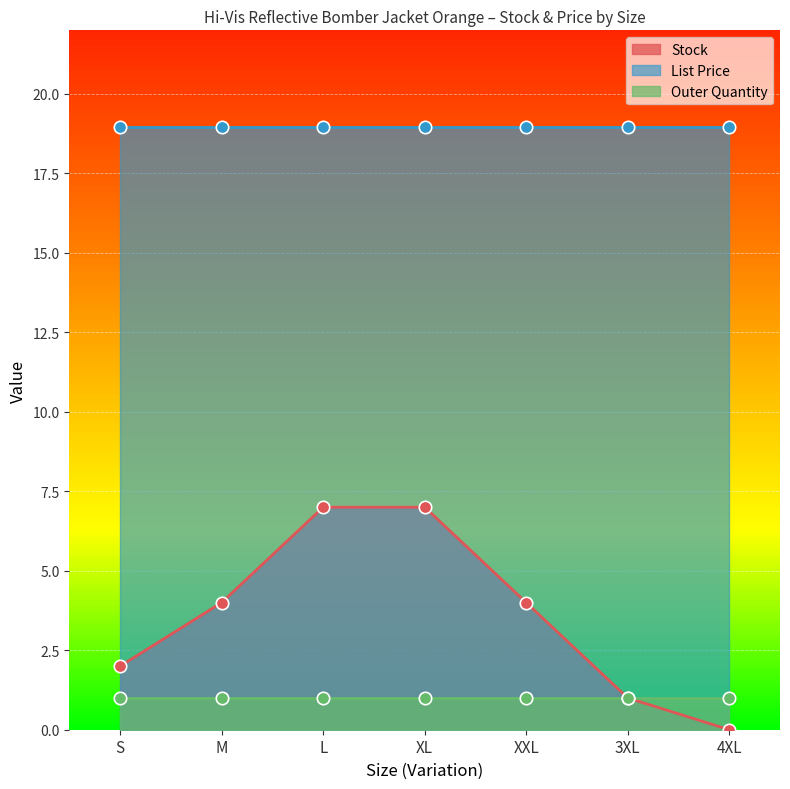

Which series has the largest total across all categories?

List Price